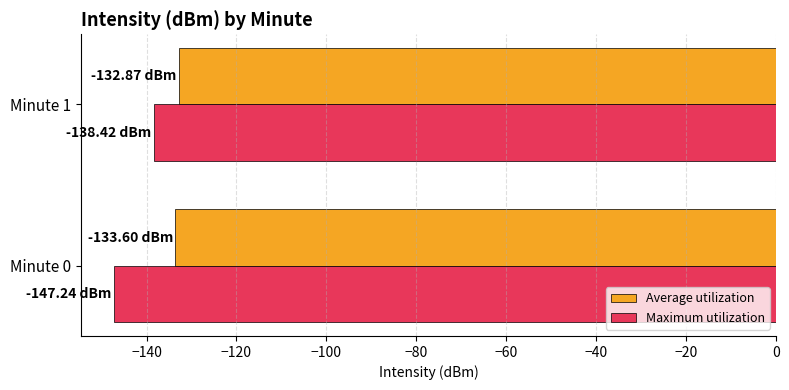

List the series in order of their overall mean, highest first.

Average utilization, Maximum utilization